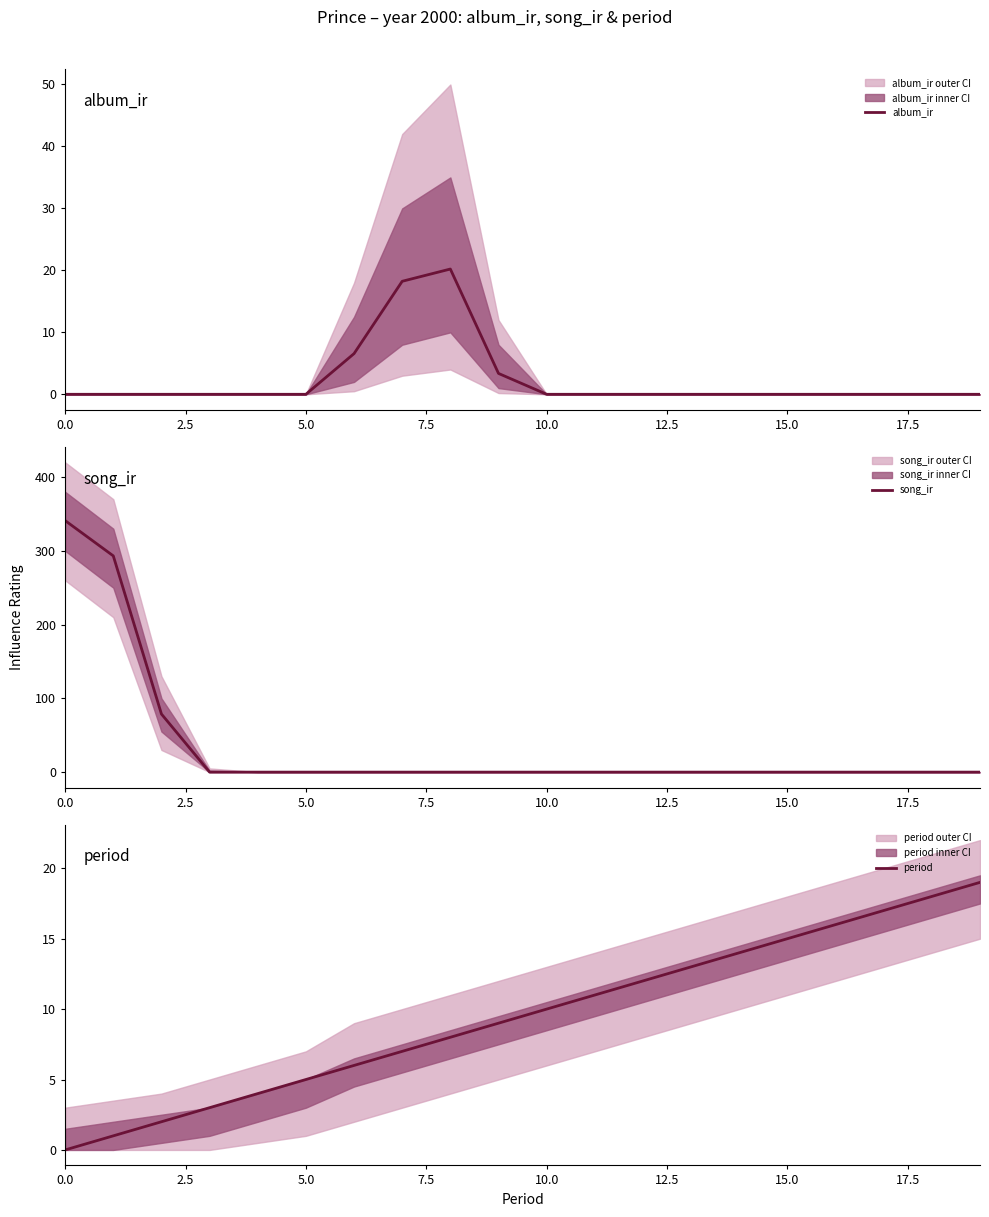

True or false: song_ir has a value of 0.0 at 15.

True